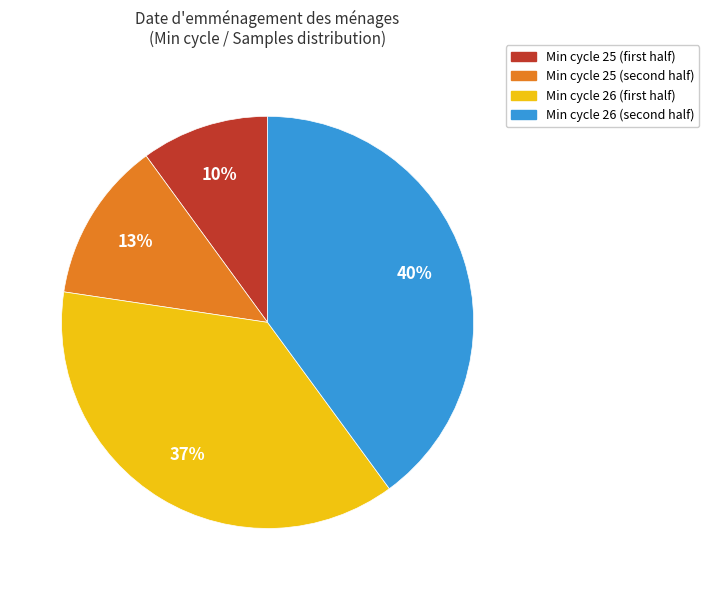

Is there a majority slice in this chart?

No